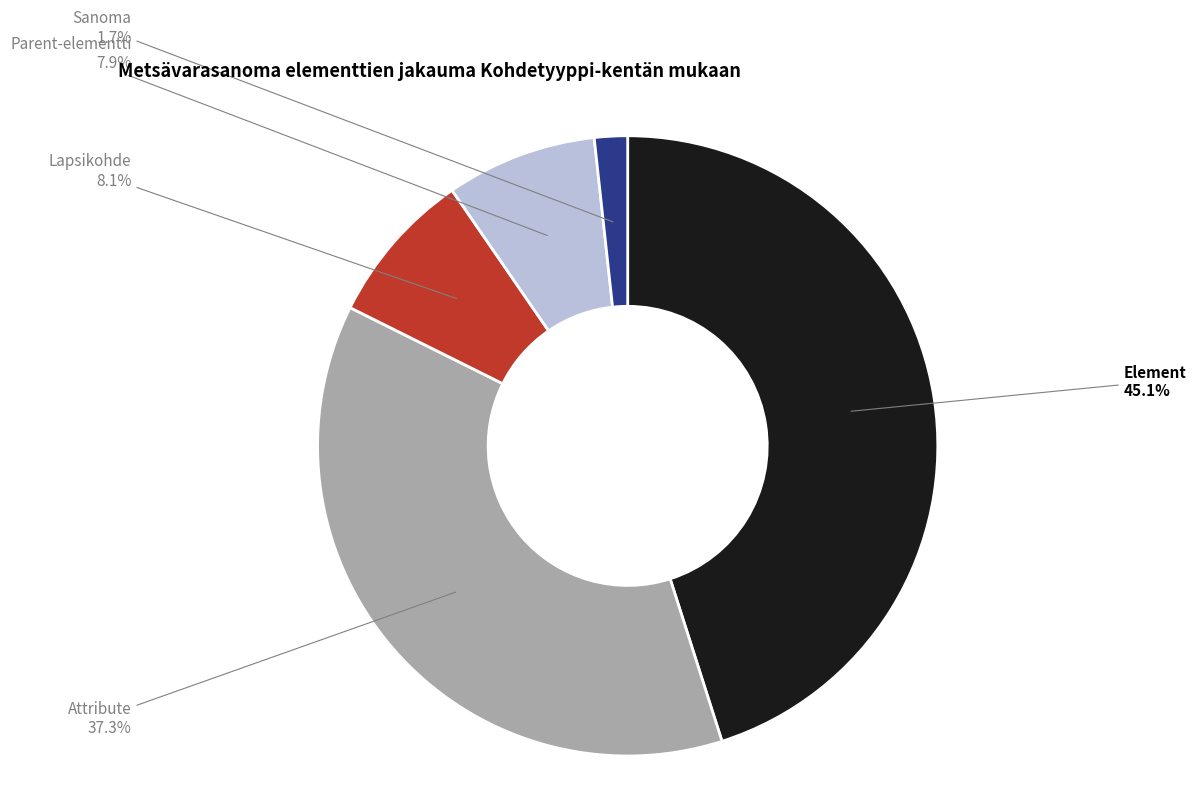

Count the number of slices in the pie.

5